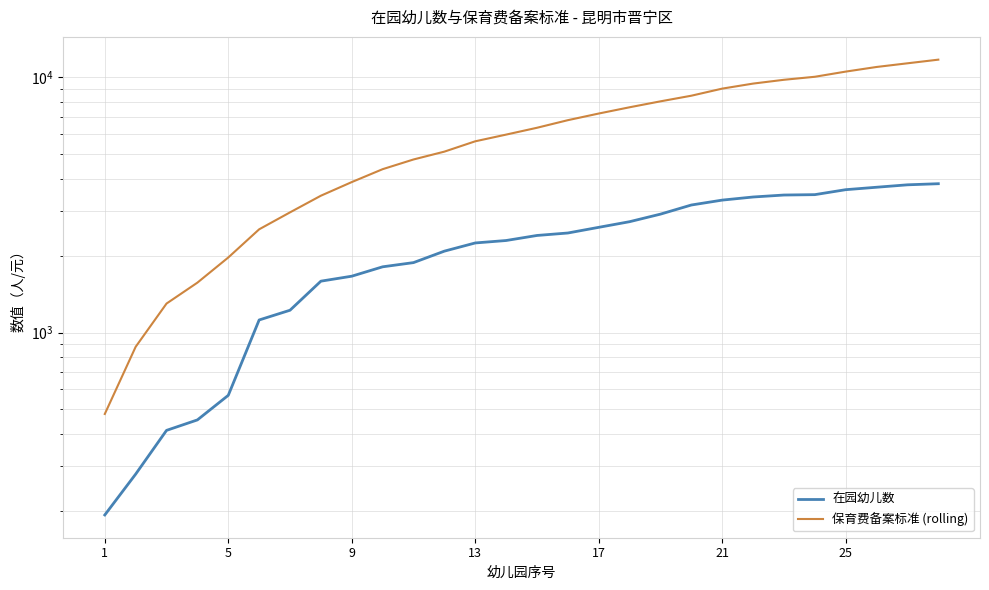

Does the chart display data point markers on the line(s)?

No